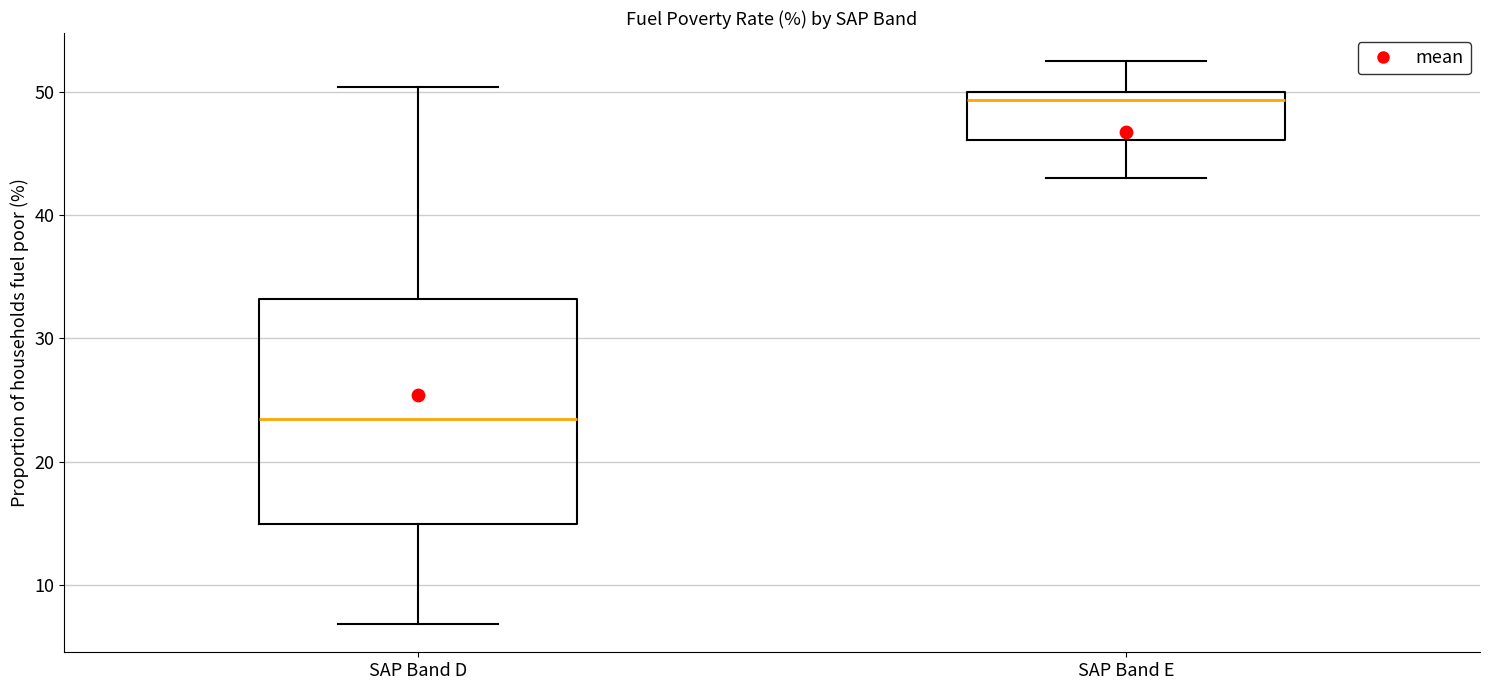

Reading left to right, read every box against the y-axis: the position of its median line, the range the box covers, and the ends of its whiskers. The values are not printed on the chart, so give them approximately, as read against the axis.

SAP Band D: median 23, box 15 to 33, whiskers 7 to 50
SAP Band E: median 49, box 46 to 50, whiskers 43 to 53